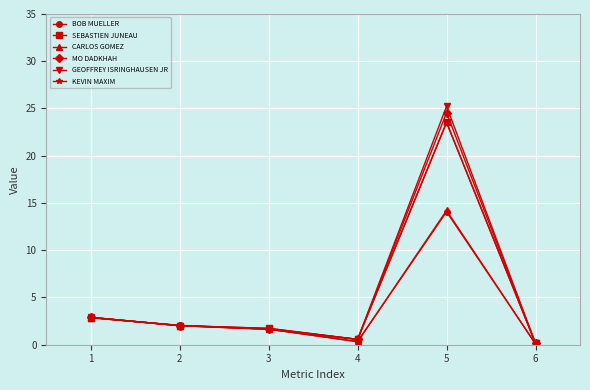

Which series has the largest range (max minus min)?

GEOFFREY ISRINGHAUSEN JR